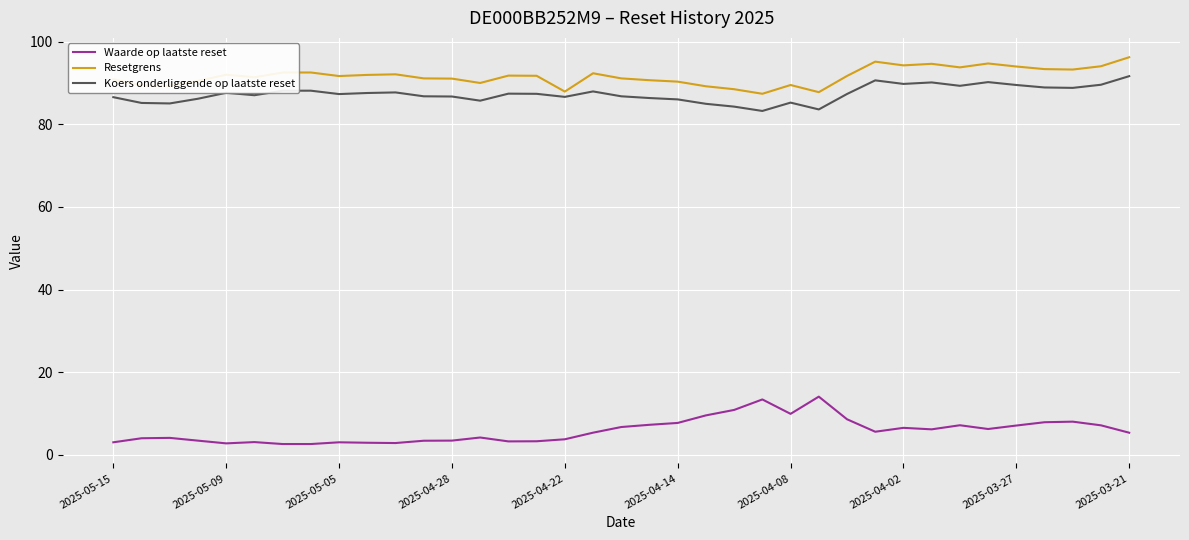

What is the difference between the maximum and minimum values in the Resetgrens series?

8.9